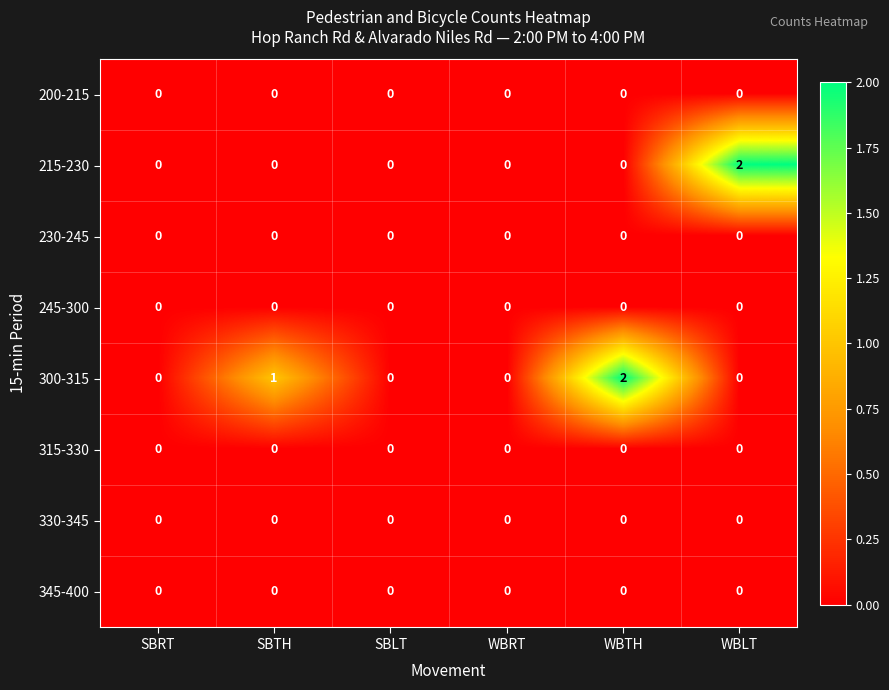

Which series changed the most between SBRT and WBTH?

300-315